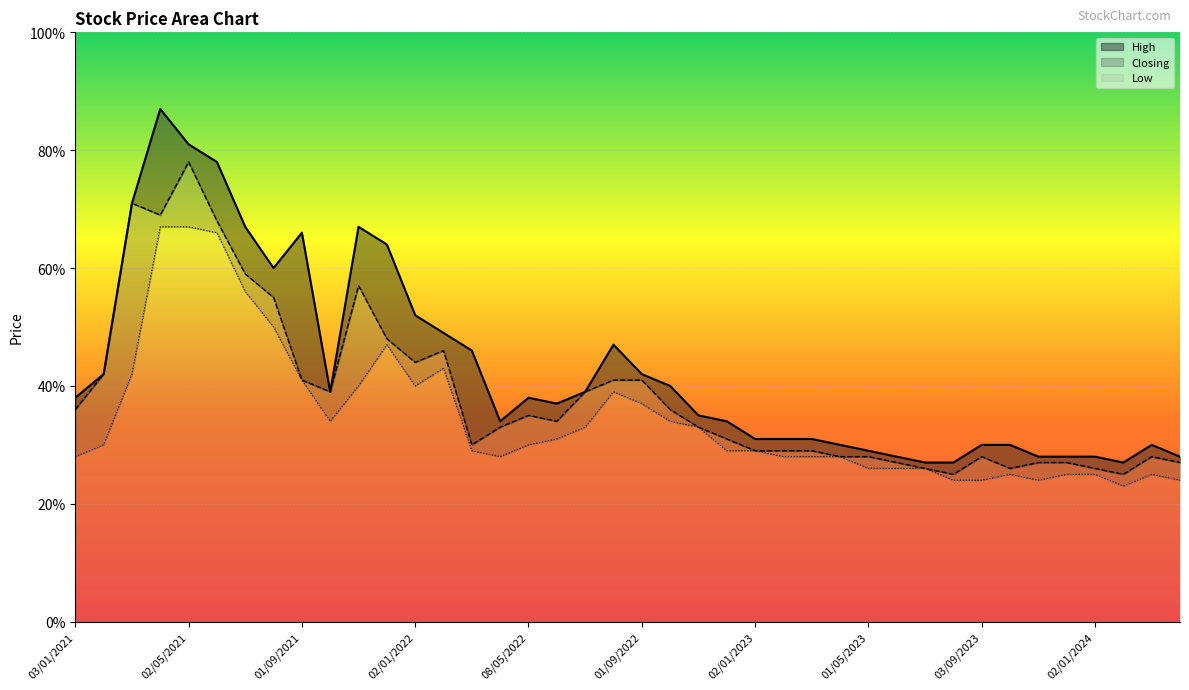

What are all the series names shown in the legend?

High, Closing, Low